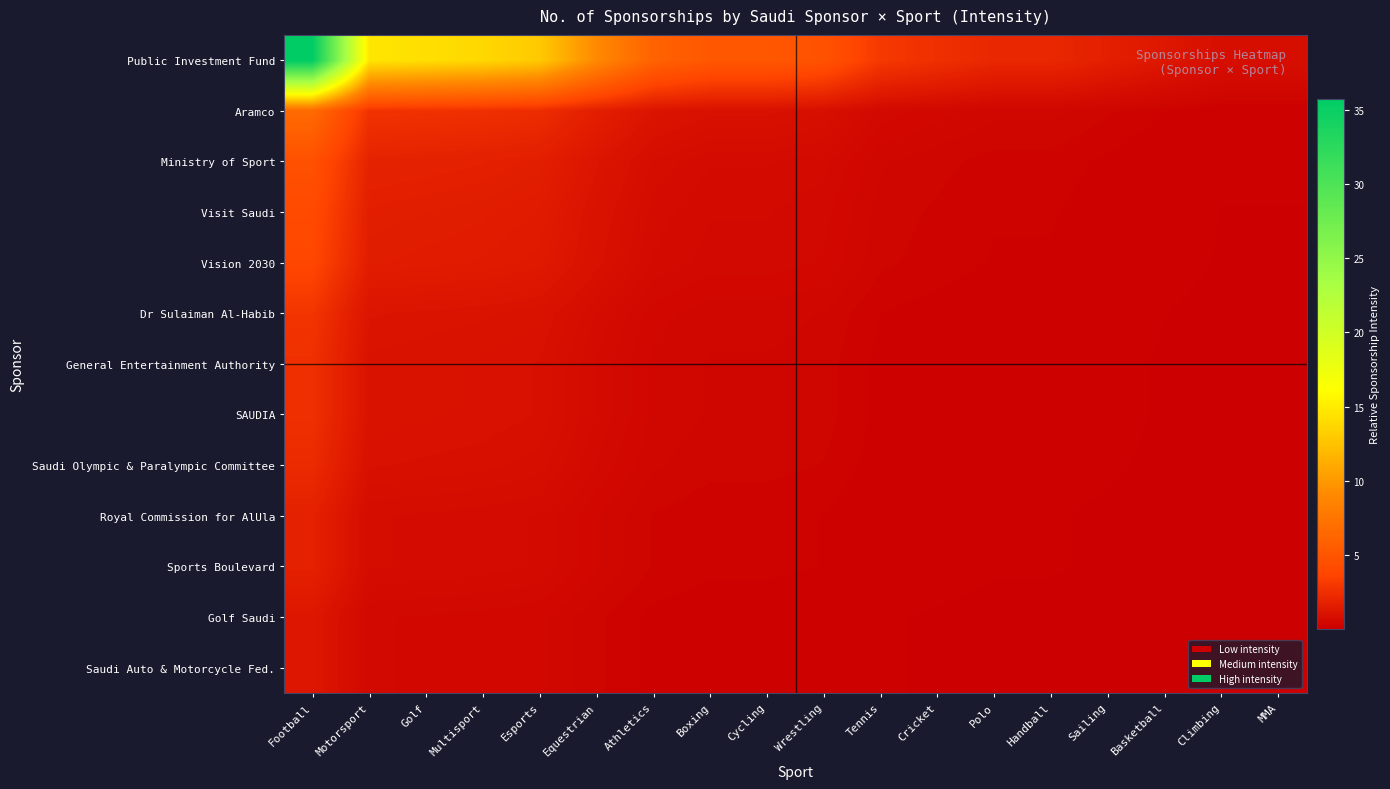

Count the number of categories in the chart.

18